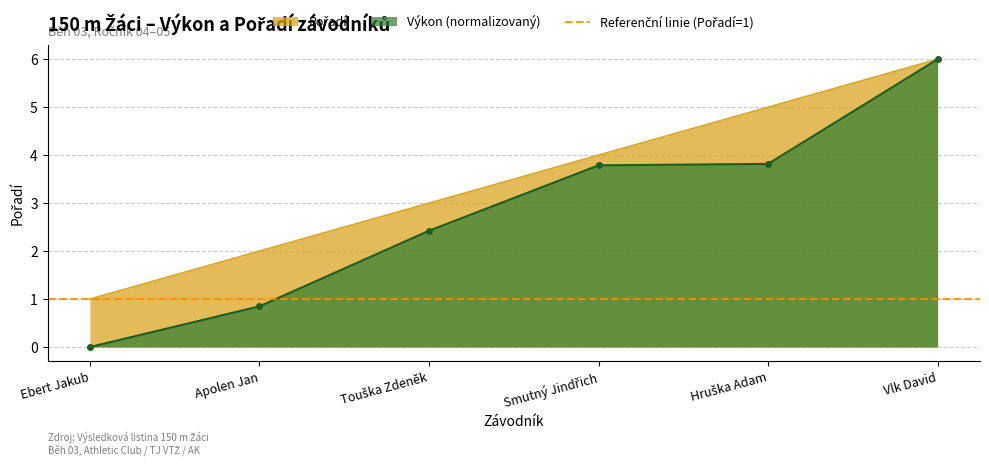

The Pořadí series shows 1.3 at Hruška Adam. True or false?

False